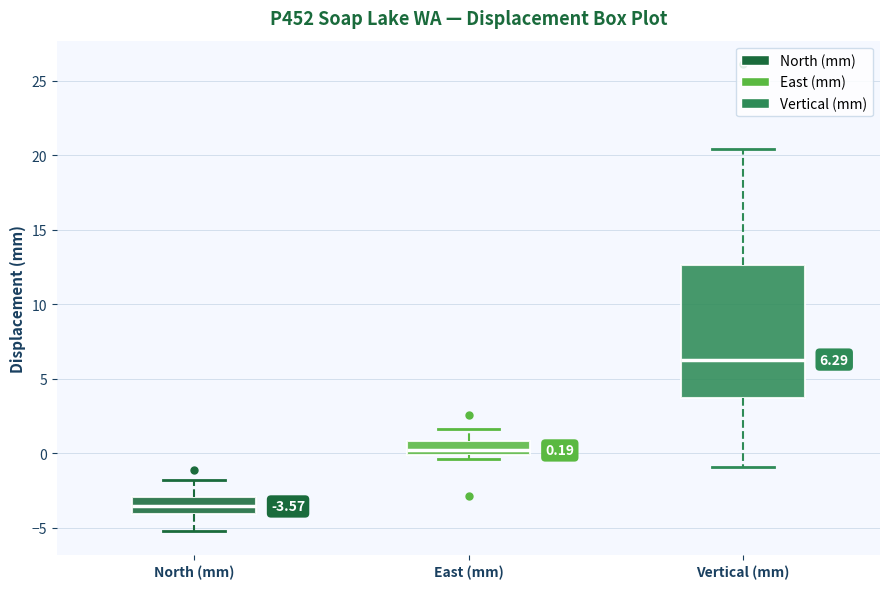

Which box is the tallest, from its lower edge to its upper edge?

Vertical (mm)